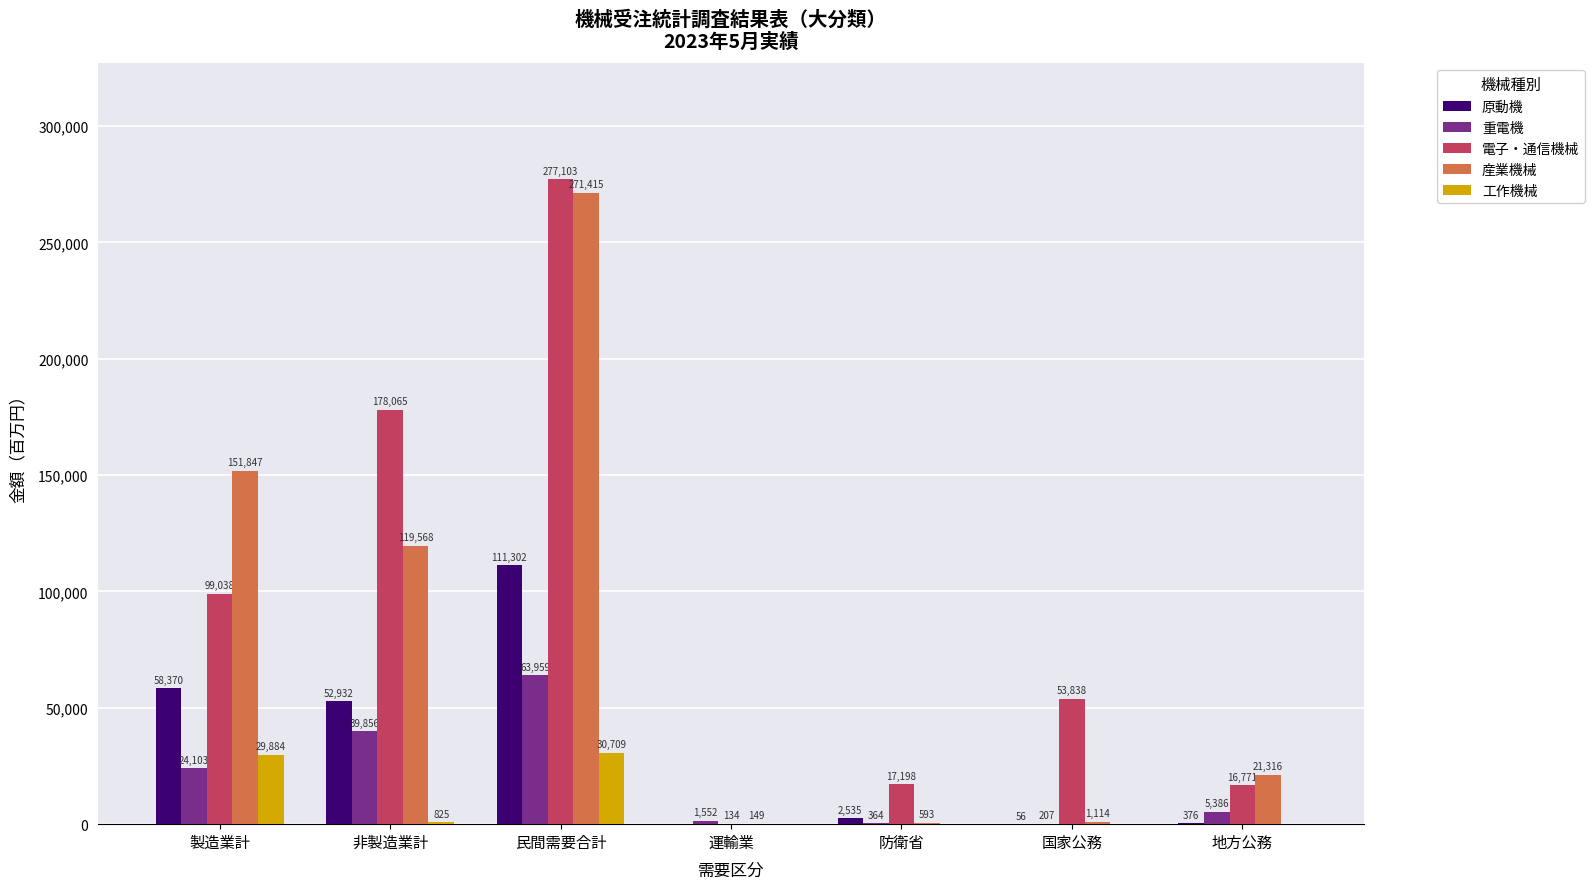

Which category has the highest value across all series?

民間需要合計